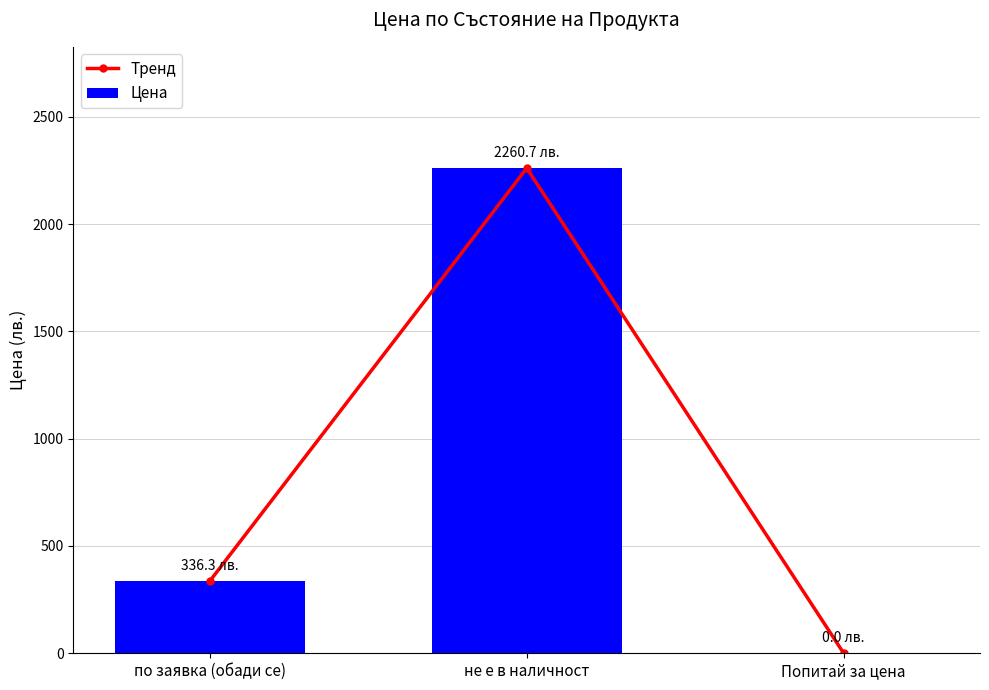

The value of Цена at по заявка (обади се) is 336.3. True or false?

True